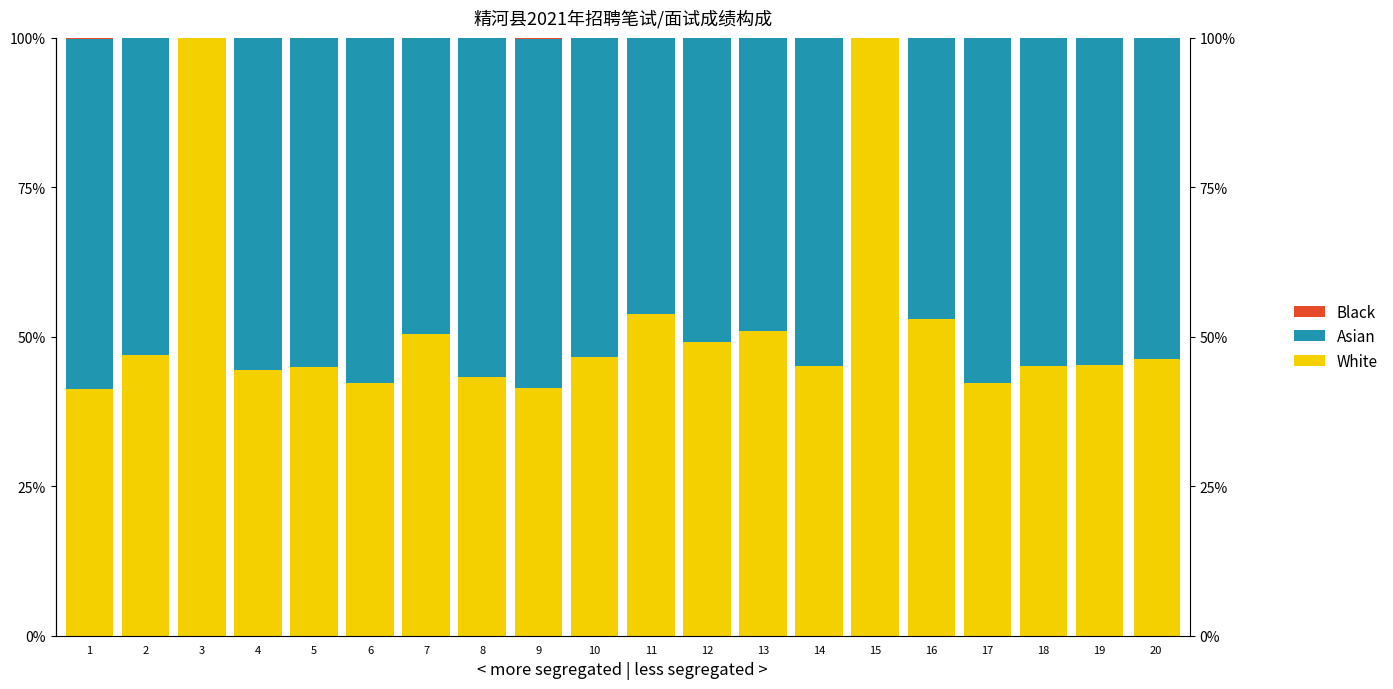

What is the maximum value for Black?

0.2